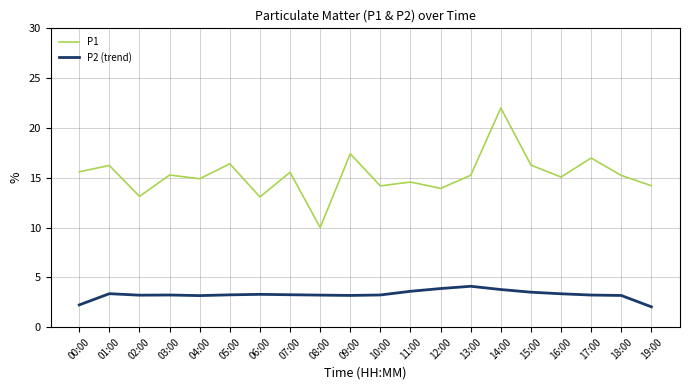

What is the maximum value for P2 (trend)?

4.1